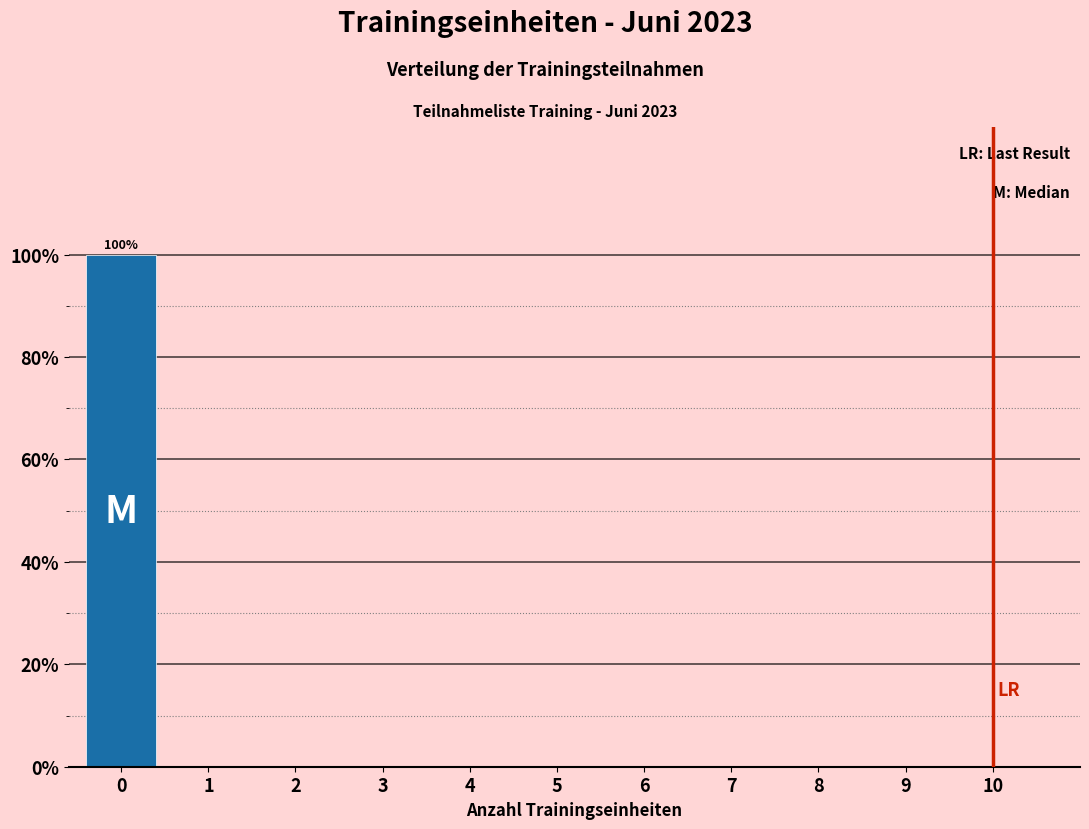

Reading left to right, transcribe all the data shown in this chart.

0=100	1=0	2=0	3=0	4=0	5=0	6=0	7=0	8=0	9=0	10=0